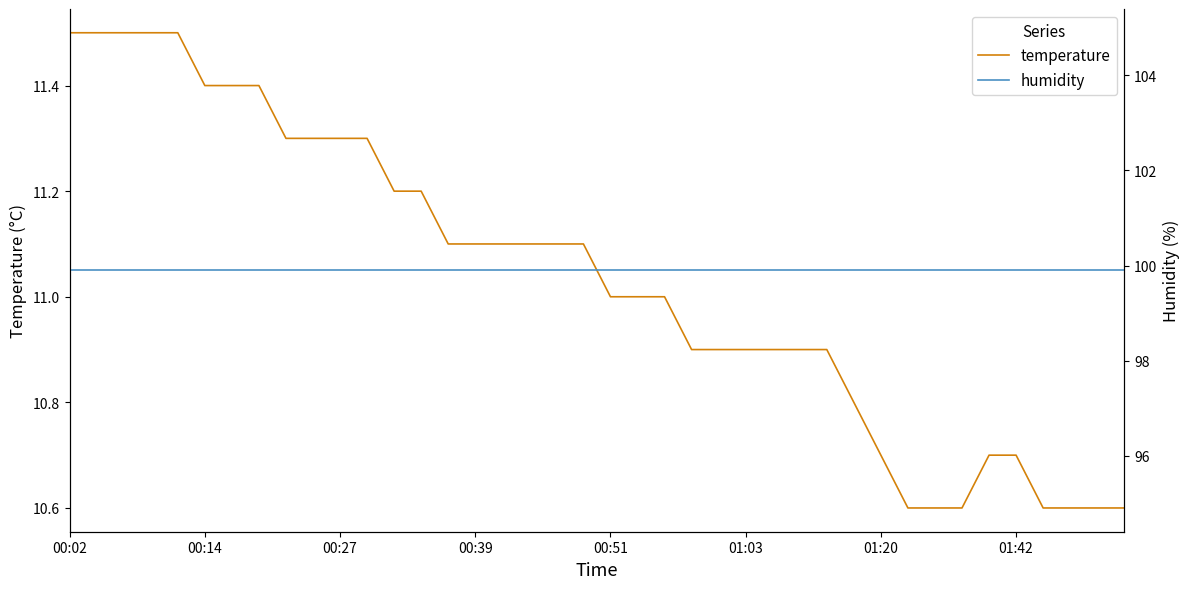

True or false: humidity has more than 1 interior local peaks.

False